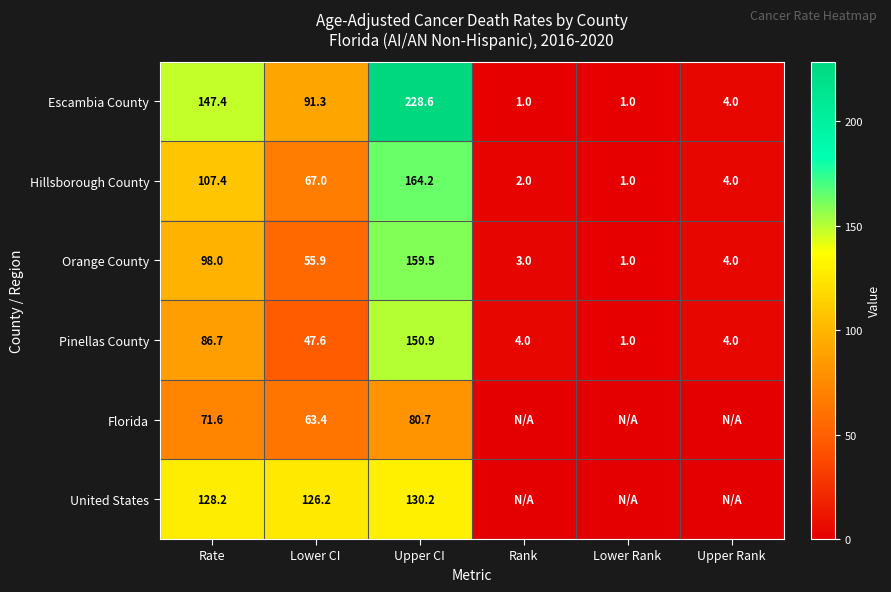

Which has a higher value, Upper CI or Rank?

Upper CI